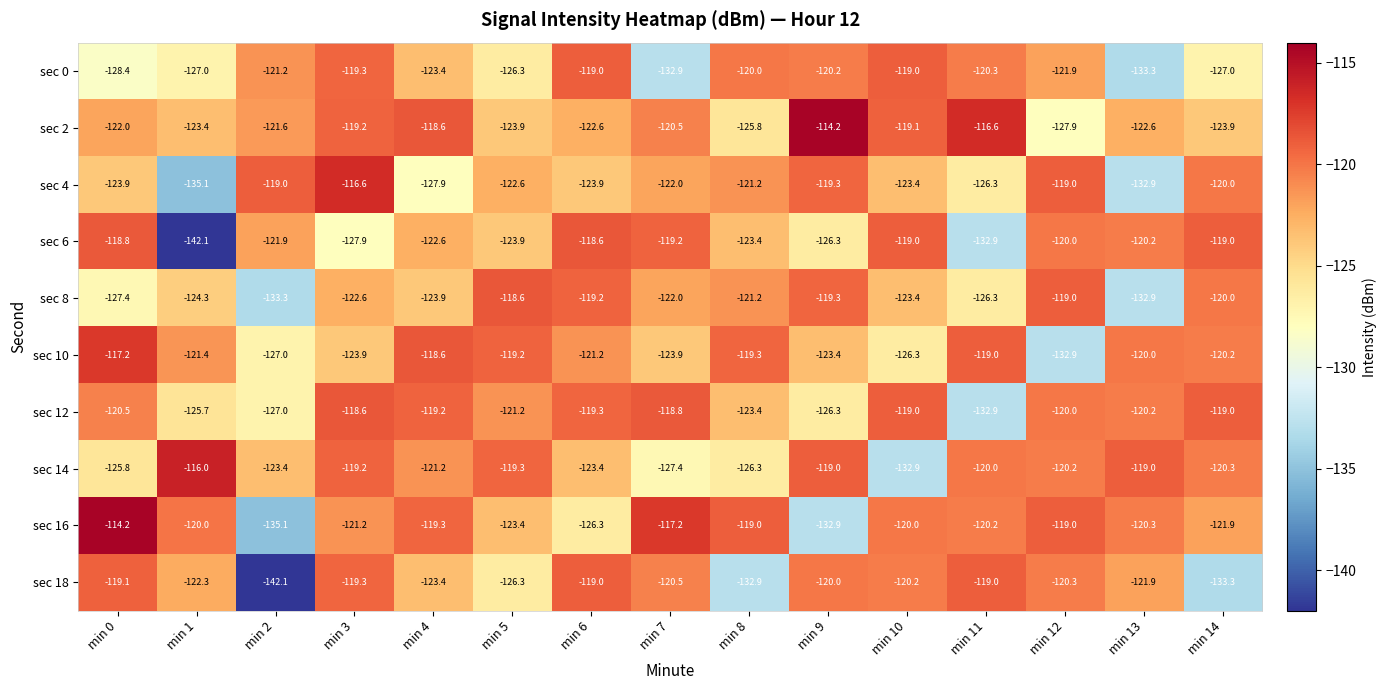

What value does the sec 18 series have at min 6?

-119.0